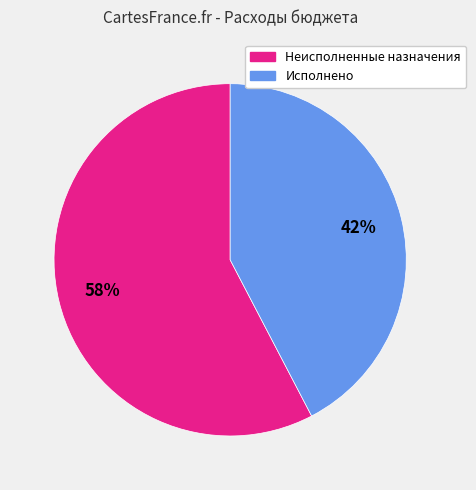

To the nearest percent, what percentage of the pie is Исполнено?

42%